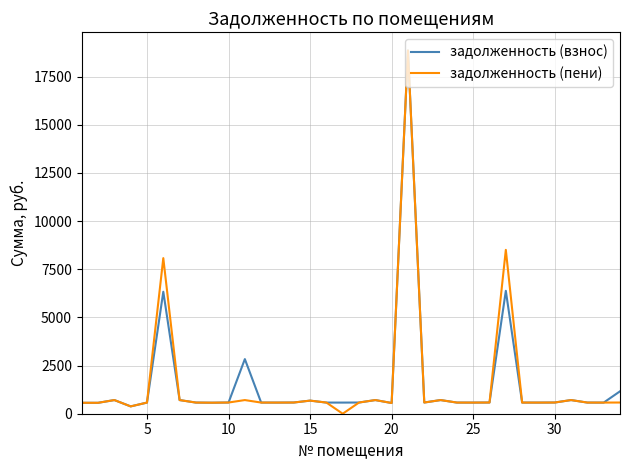

What is the highest value of the задолженность (пени) series?

18855.9